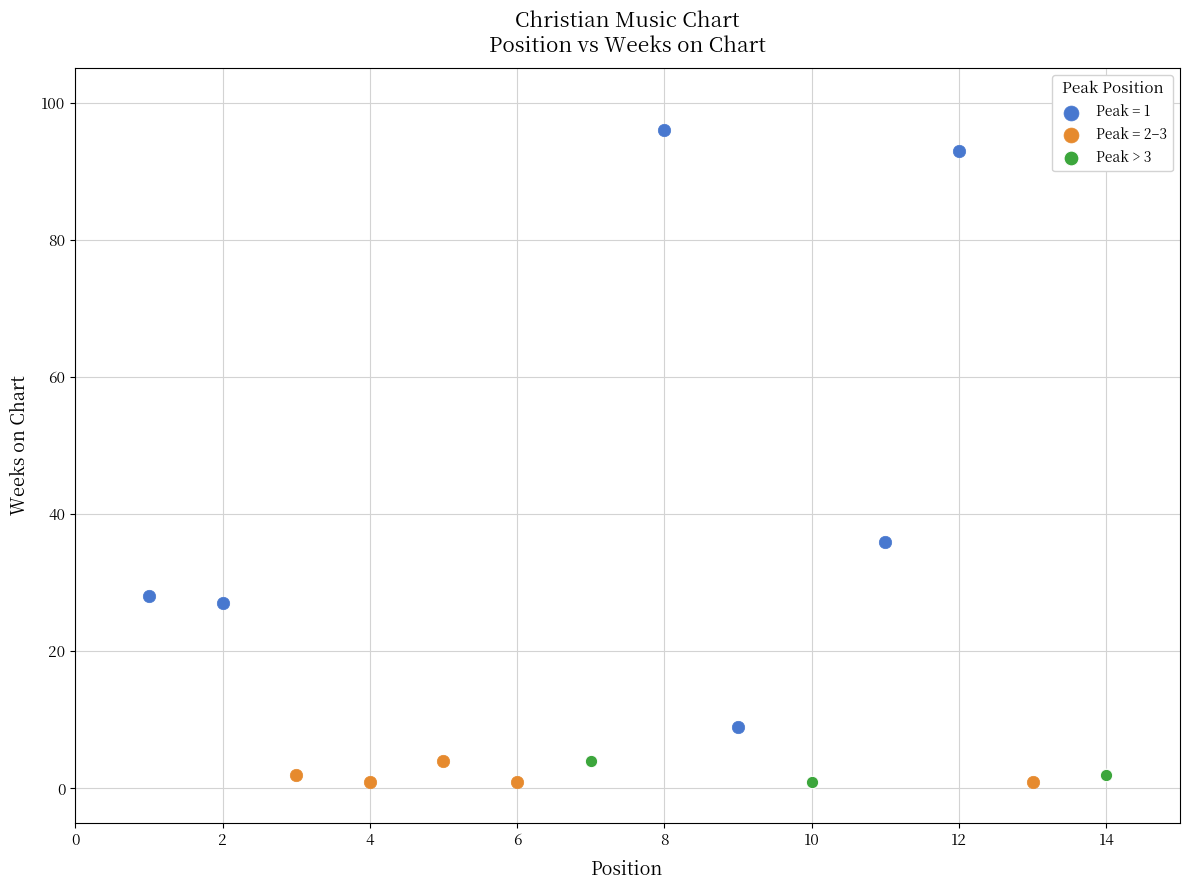

Which series has the largest Y range (max minus min)?

Peak = 1